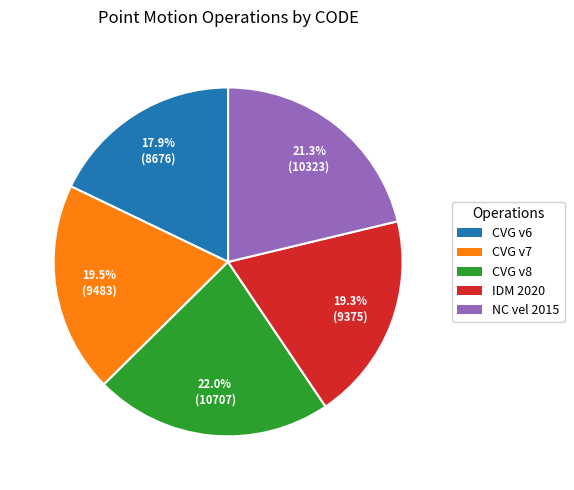

Does any single category account for the majority?

No